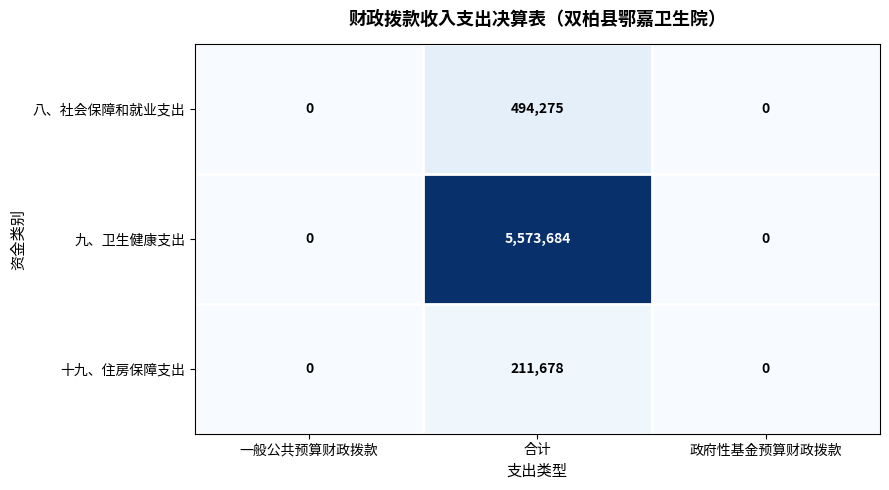

What is the maximum value shown in the chart?

5573684